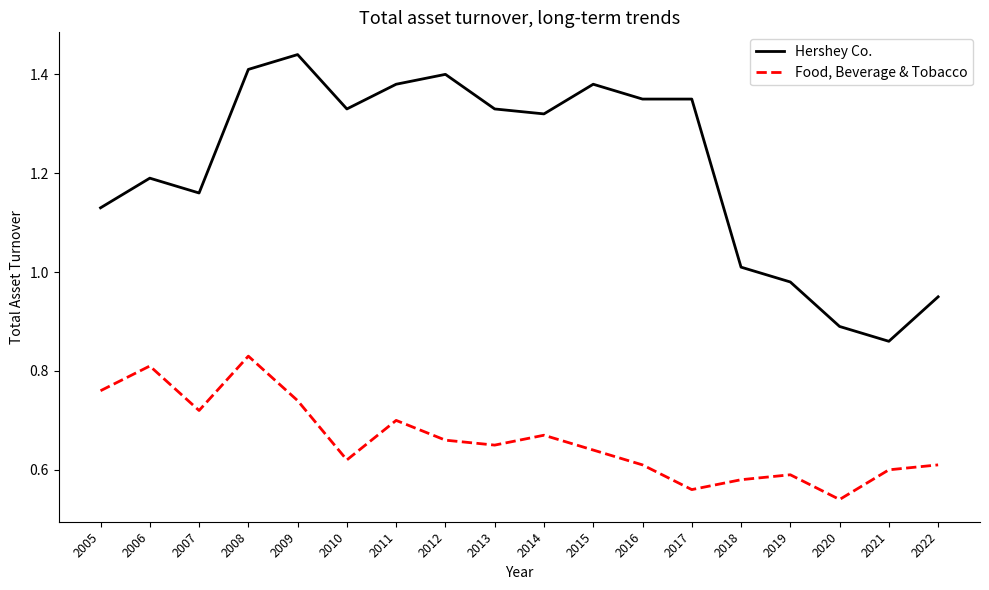

Where does the Hershey Co. series first go above 1?

2005